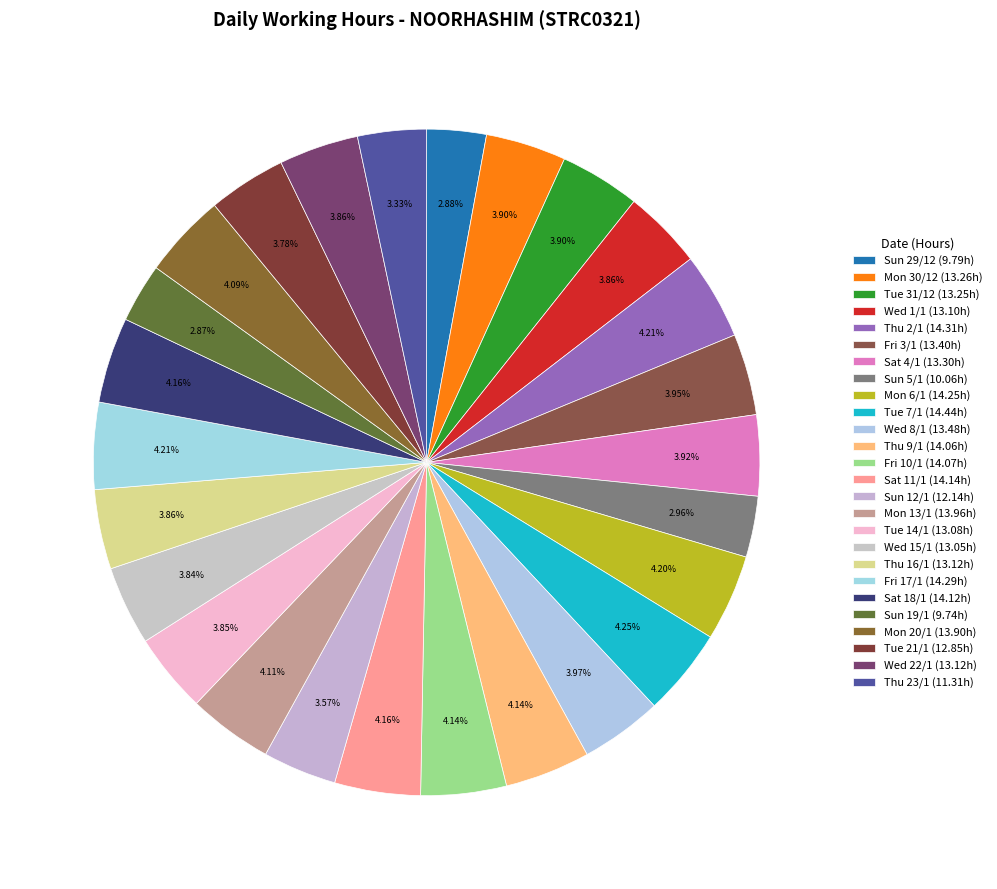

Approximately how many times larger is the value at Sat 11/1 compared to Sun 12/1?

1.2